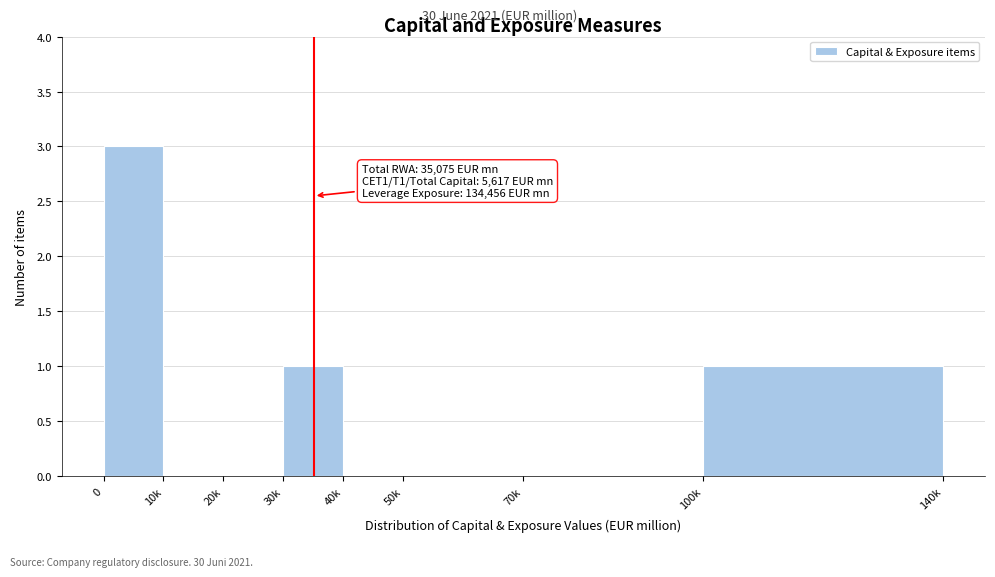

Reading left to right, extract all data points from this chart.

0=3	10k=0	20k=0	30k=1	40k=0	50k=0	70k=0	100k=1